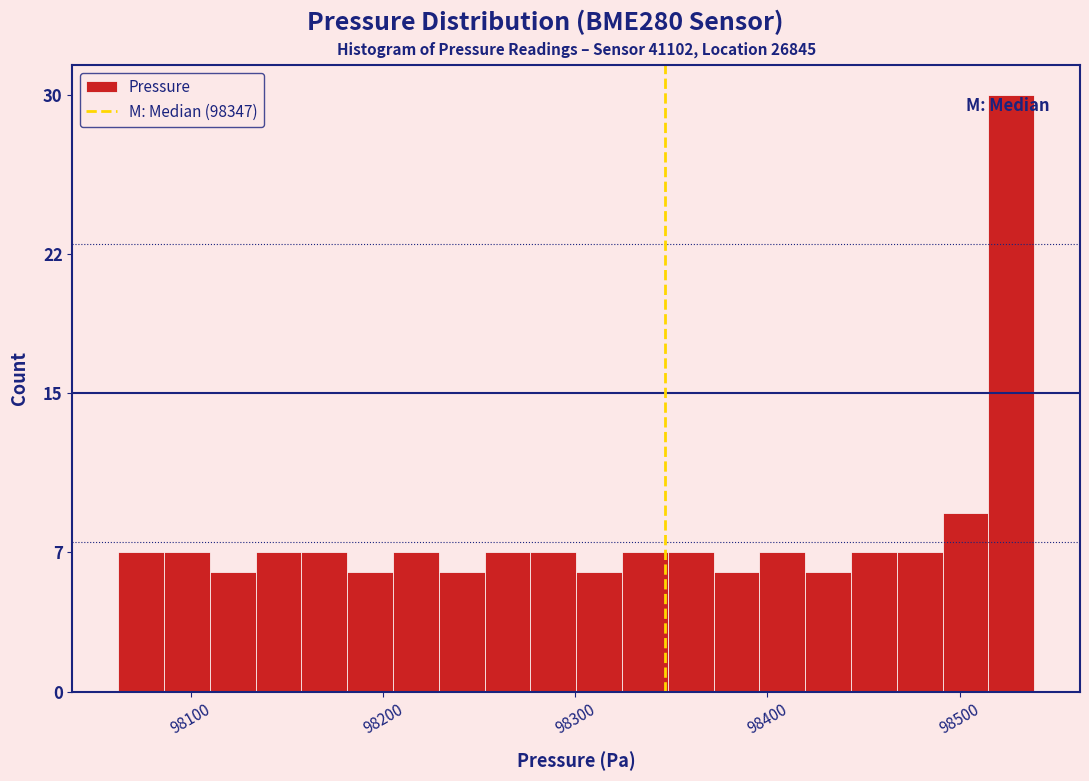

Around what value on the x-axis is the tallest bar? Give the approximate position of its centre, as read against the axis.

98530